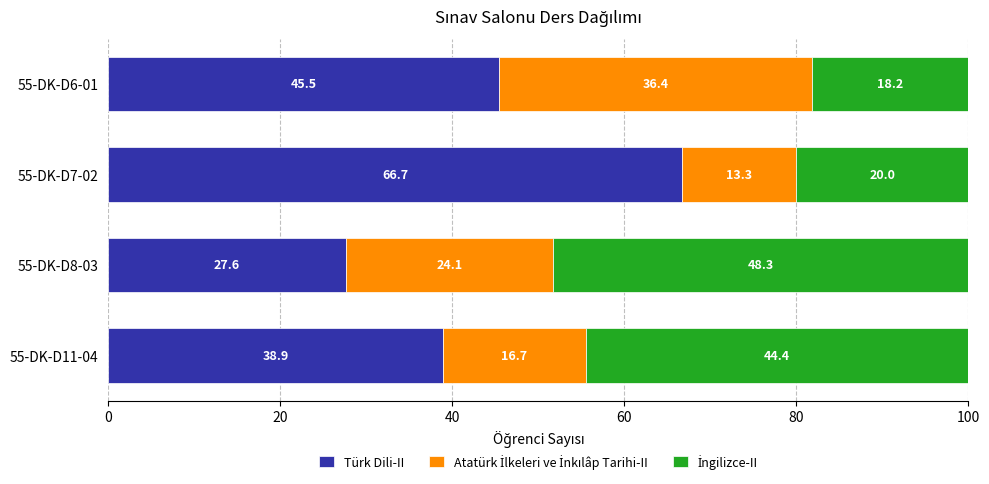

What is the minimum value for Türk Dili-II?

27.6